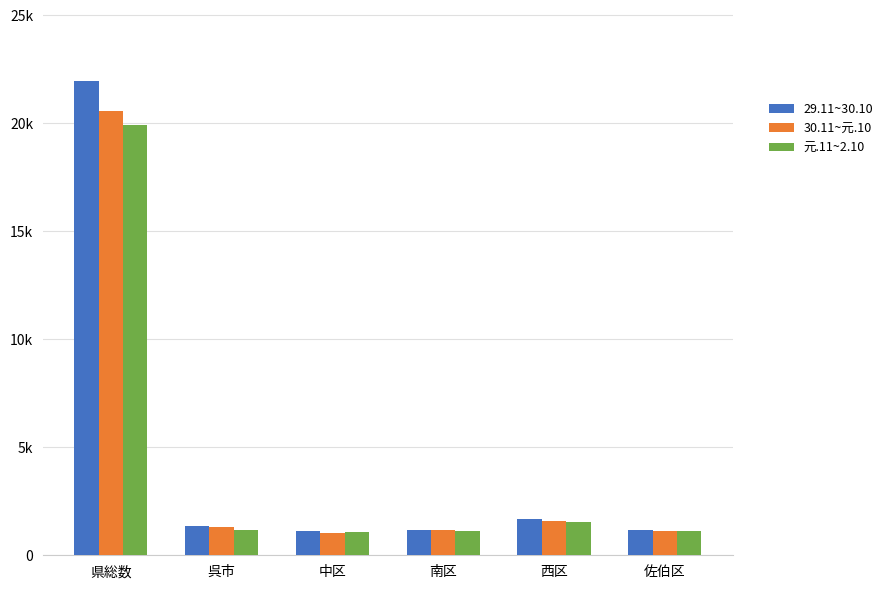

The 30.11~元.10 series shows 2443 at 西区. True or false?

False